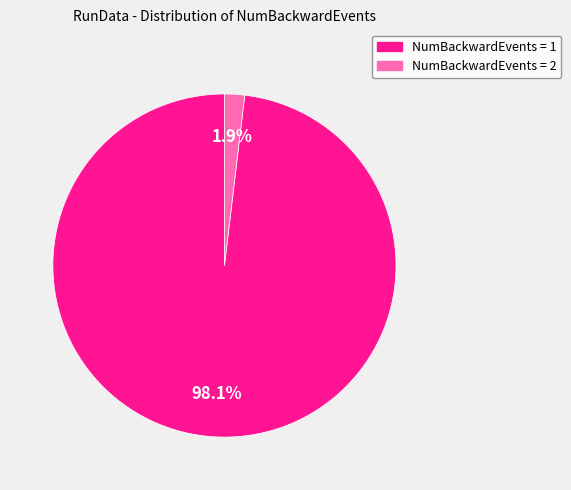

Which has a higher value, NumBackwardEvents = 2 or NumBackwardEvents = 1?

NumBackwardEvents = 1